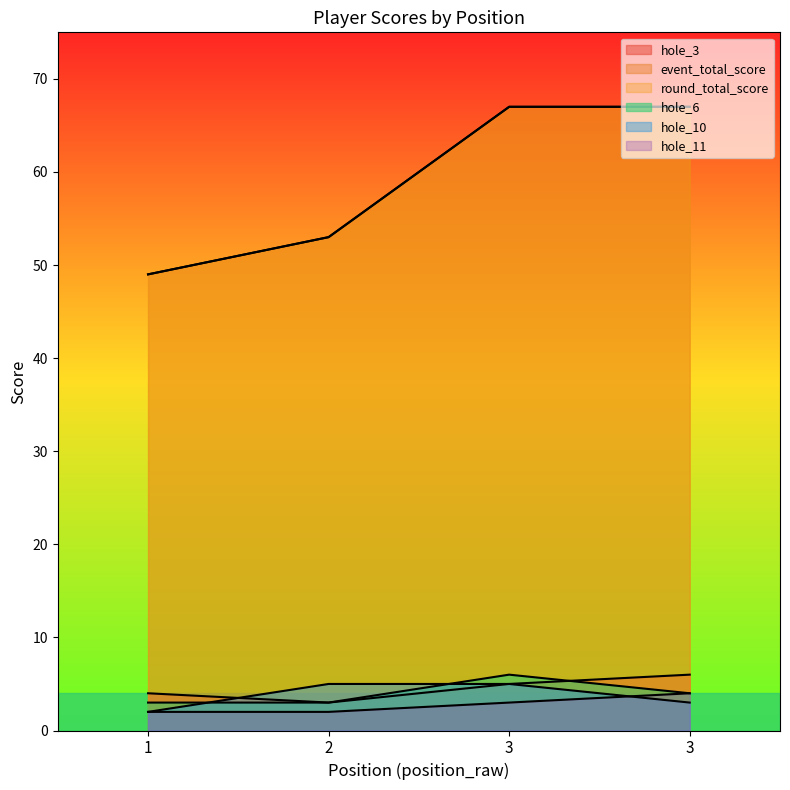

What is the maximum value for hole_11?

4